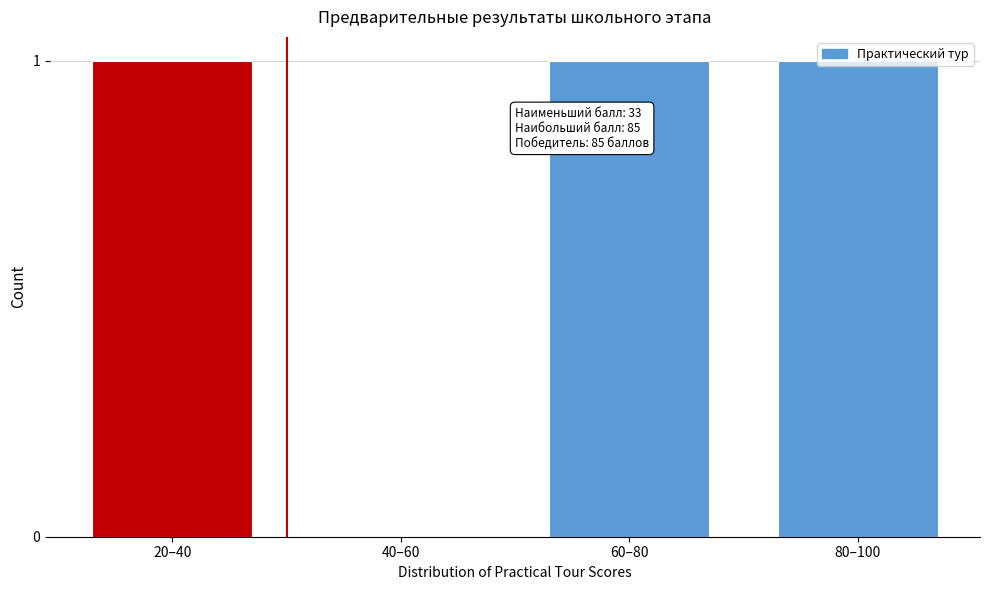

What is the change in value from 40–60 to 60–80?

+1